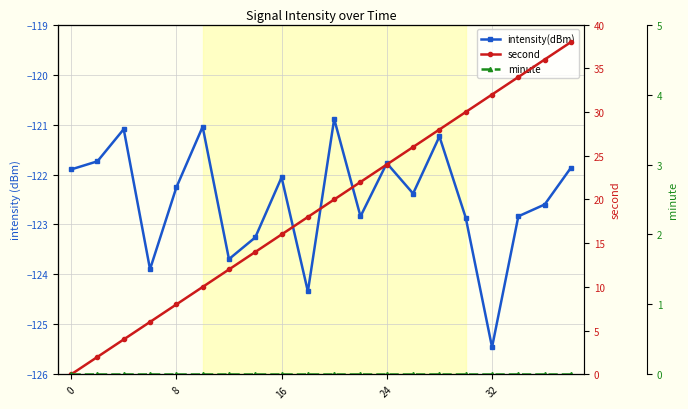

How many data points in second are less than 20?

10